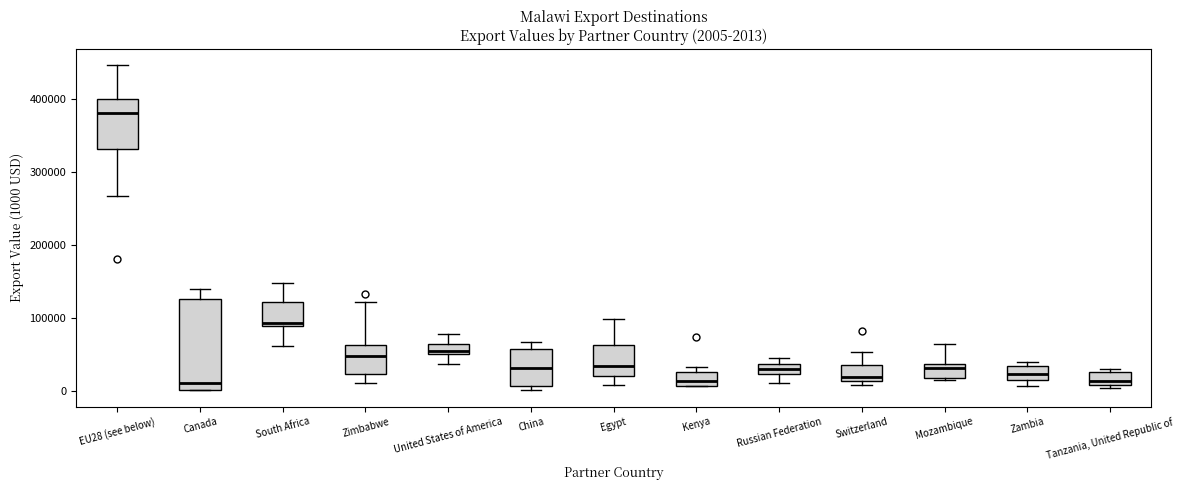

Comparing the boxes themselves (not the whiskers), which one is the tallest?

Canada